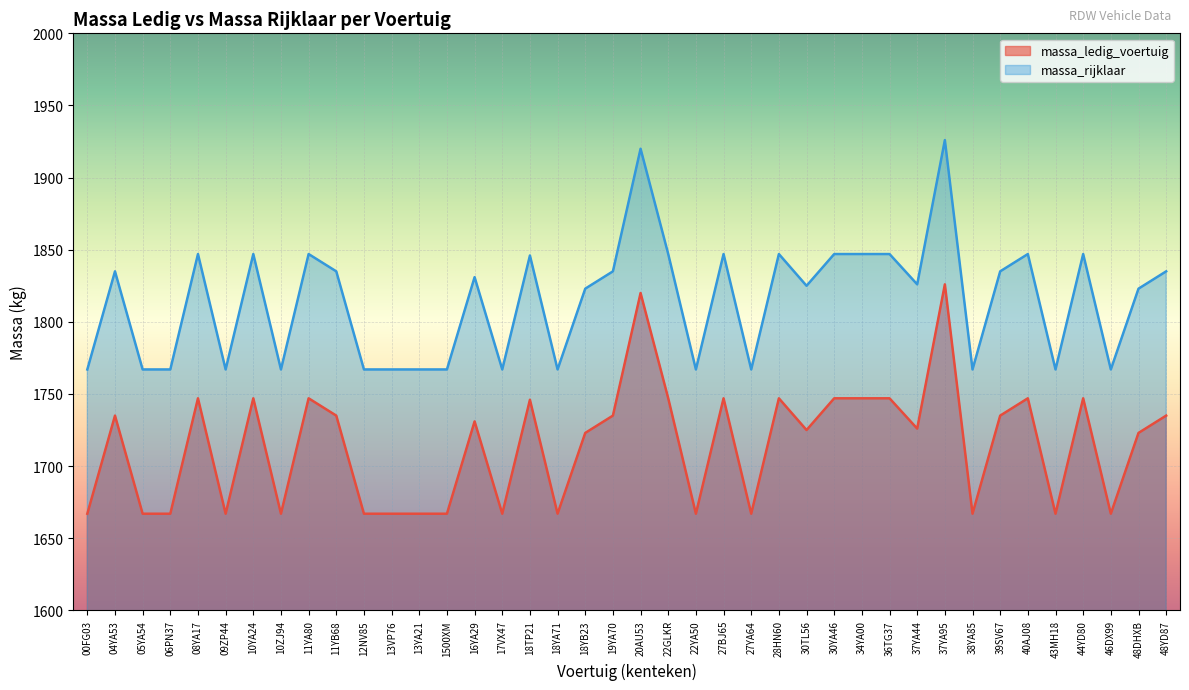

Where is massa_ledig_voertuig nearest to the value 1746?

18TP21